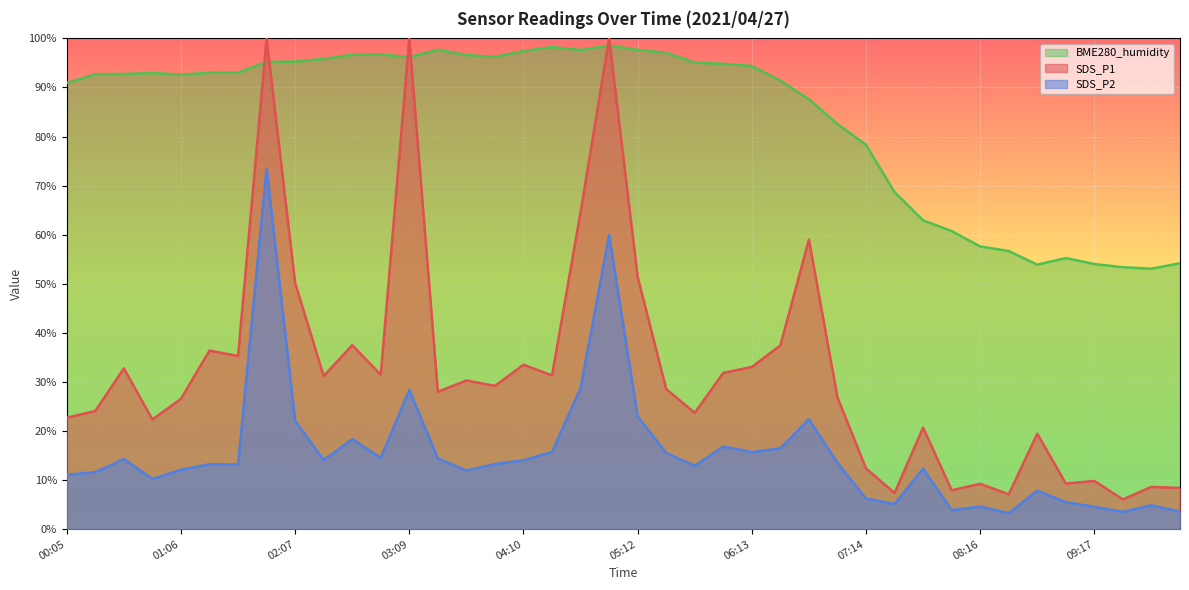

True or false: SDS_P2 and BME280_humidity cross at least once.

False